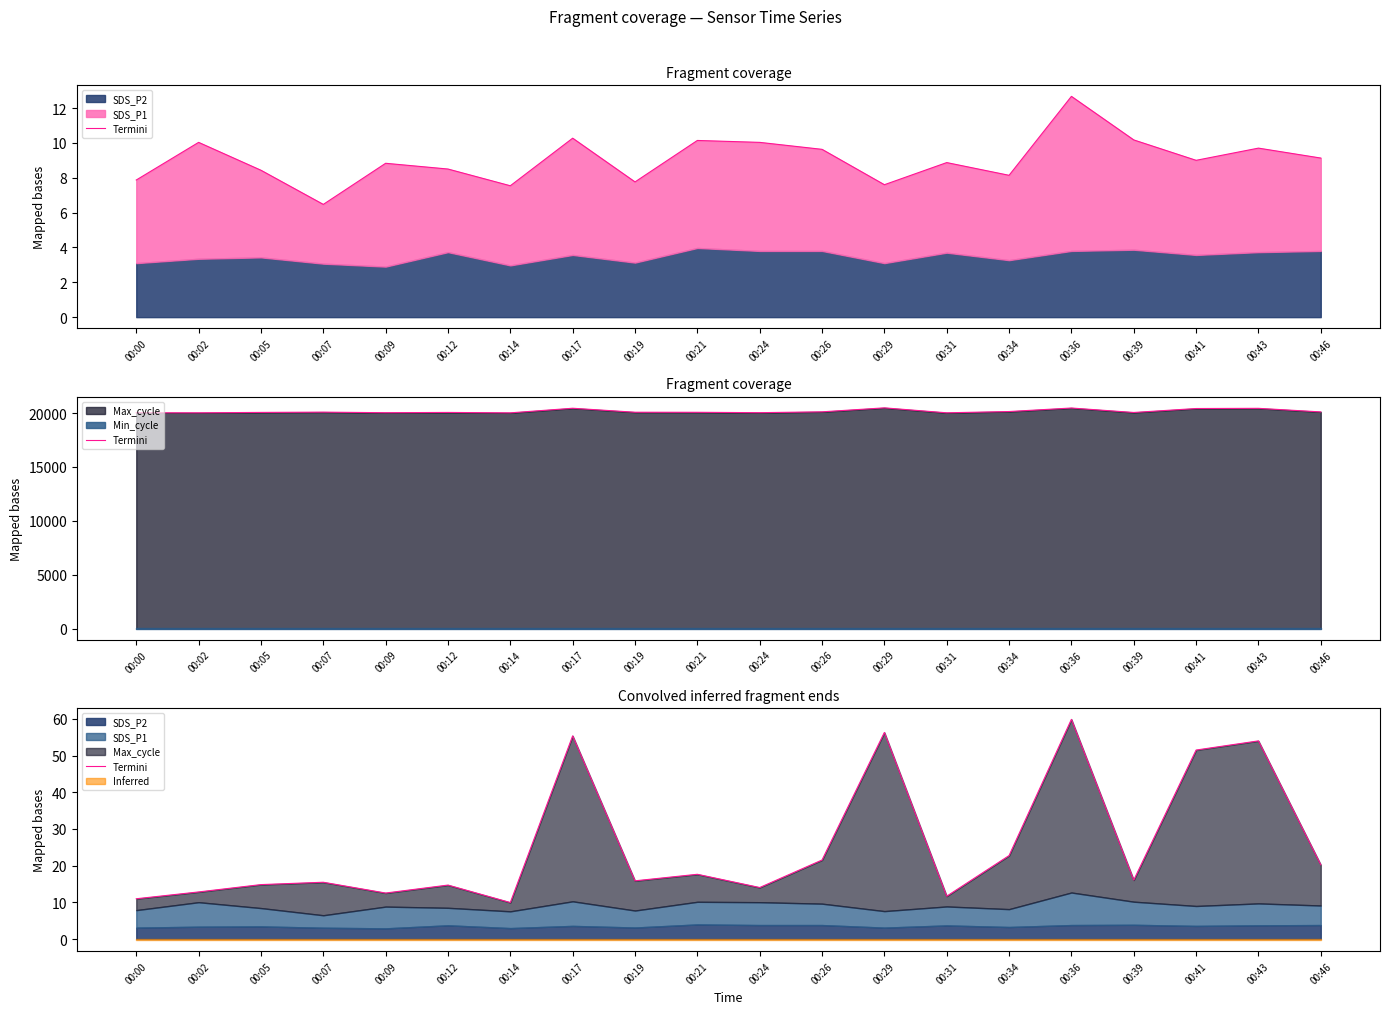

At which category does the chart reach its minimum across all series?

00:14